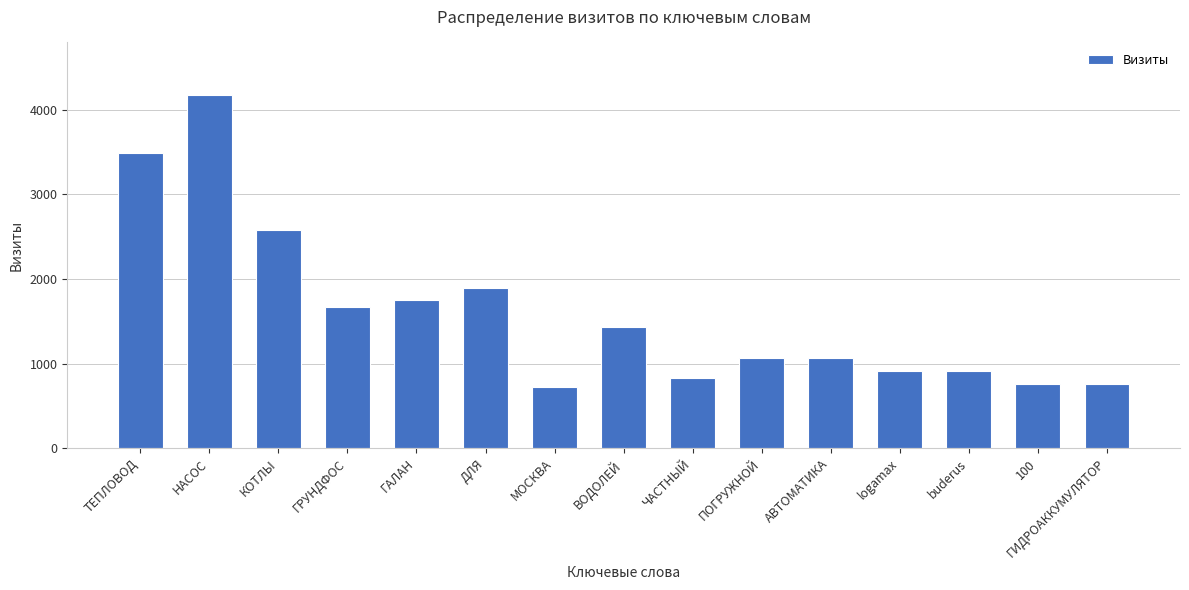

What is the change in value from logamax to 100?

-157